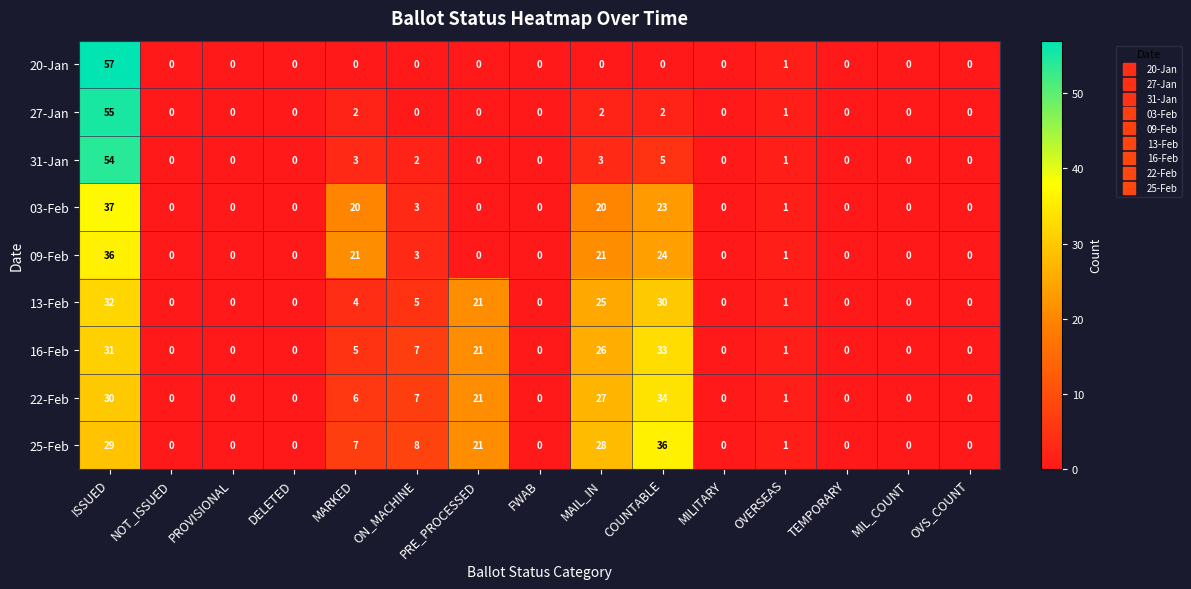

How many positive values does the 31-Jan series have?

6